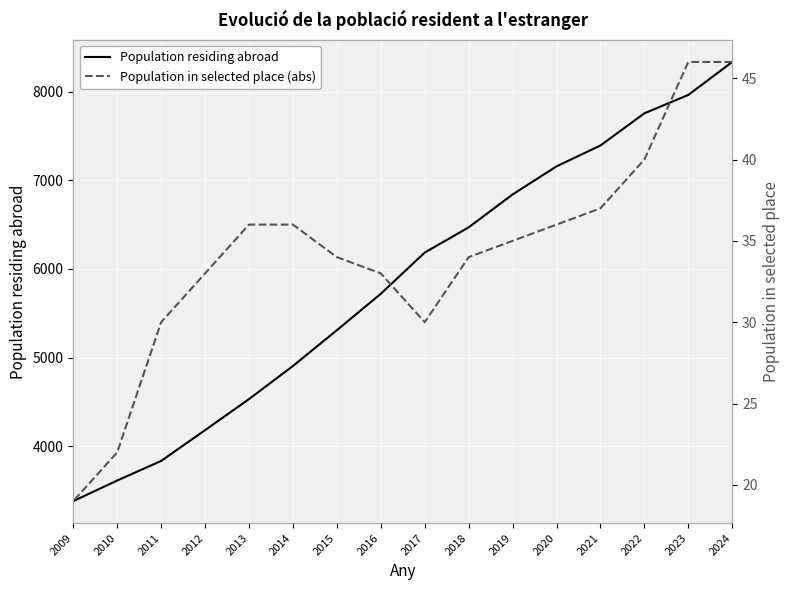

True or false: Population in selected place (abs) and Population residing abroad cross at least once.

False